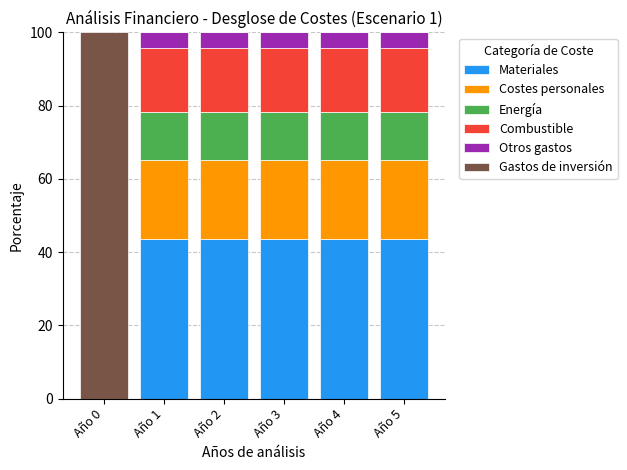

What is the sum of the Materiales values at Año 4 and Año 5?

87.0